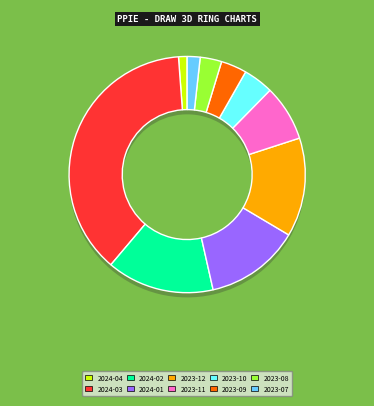

Is it true that 2023-12 is 4% of the pie?

False